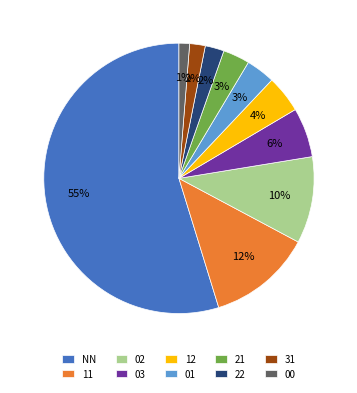

Is there any slice that represents more than half of the pie?

Yes